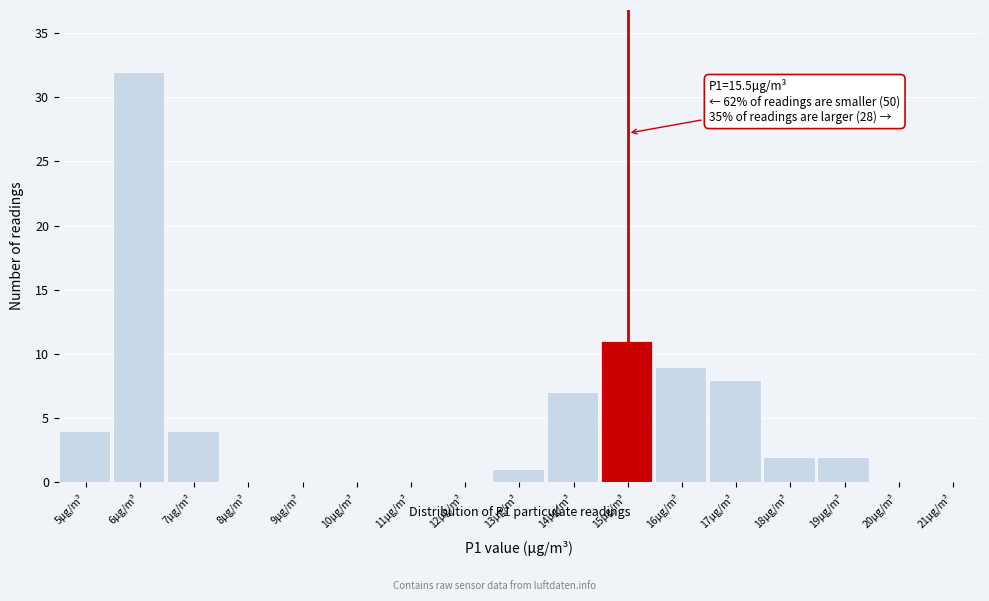

Reading left to right, transcribe all the data shown in this chart.

5µg/m³=4	6µg/m³=32	7µg/m³=4	8µg/m³=0	9µg/m³=0	10µg/m³=0	11µg/m³=0	12µg/m³=0	13µg/m³=1	14µg/m³=7	15µg/m³=11	16µg/m³=9	17µg/m³=8	18µg/m³=2	19µg/m³=2	20µg/m³=0	21µg/m³=0